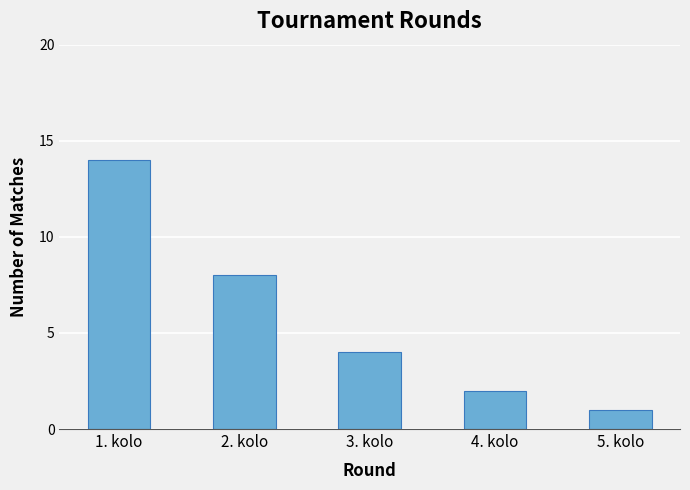

List the labels in order of value, largest first.

1. kolo, 2. kolo, 3. kolo, 4. kolo, 5. kolo